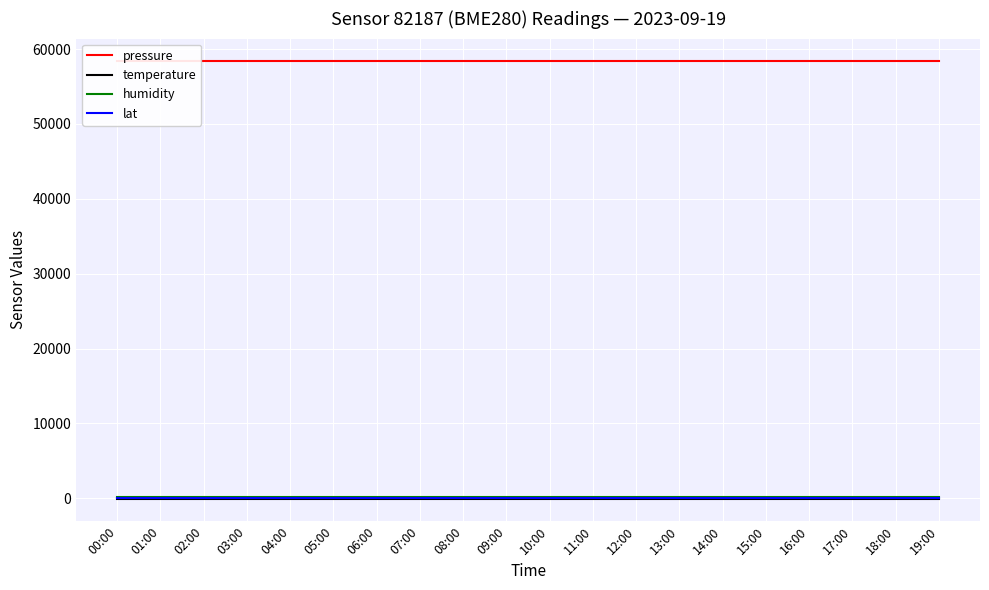

The value of lat at 14:00 is 27.1. True or false?

False